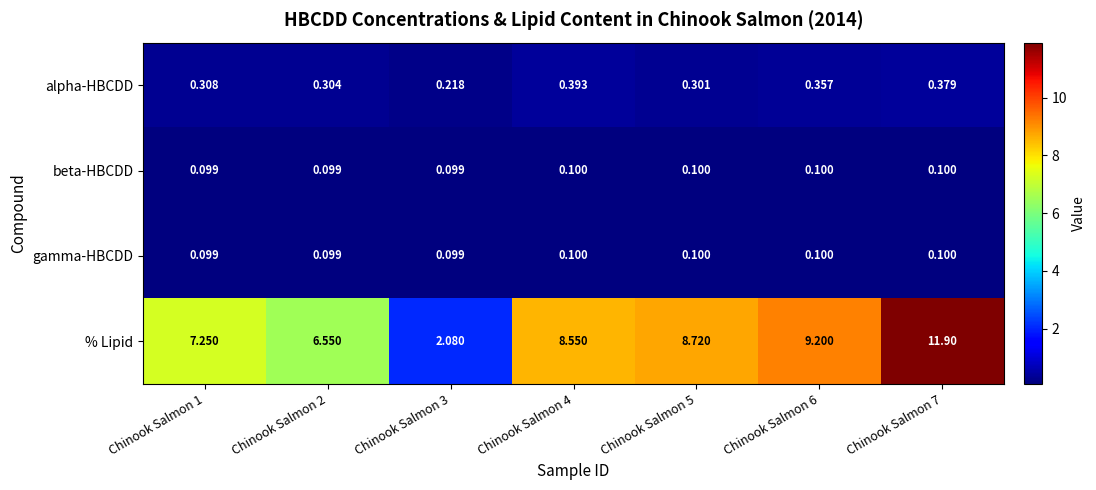

Which series has the widest spread of values?

% Lipid